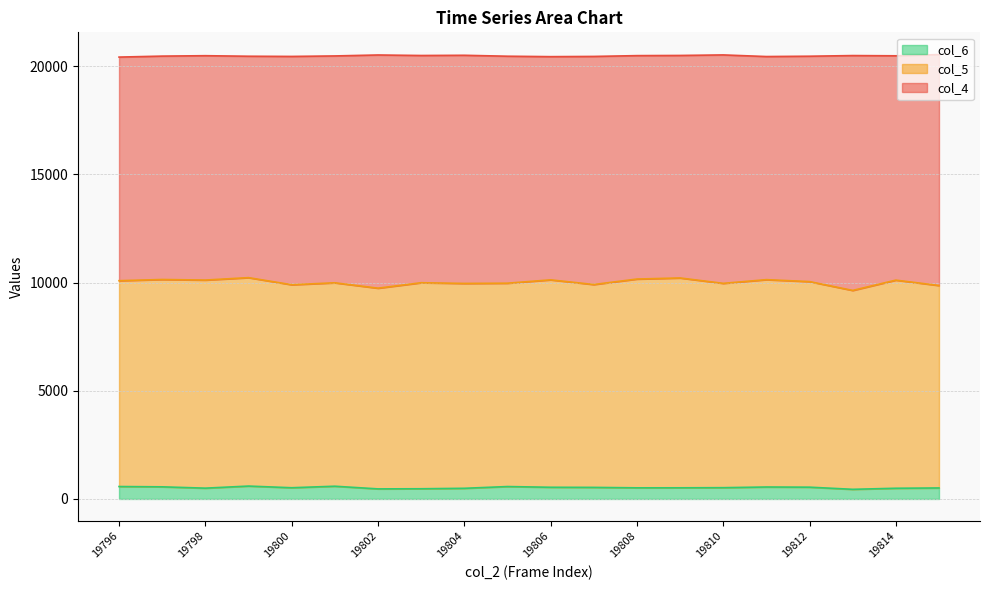

List the labels in order of col_6 value, largest first.

19799, 19801, 19796, 19805, 19797, 19811, 19812, 19806, 19807, 19810, 19800, 19809, 19808, 19815, 19798, 19814, 19804, 19803, 19802, 19813